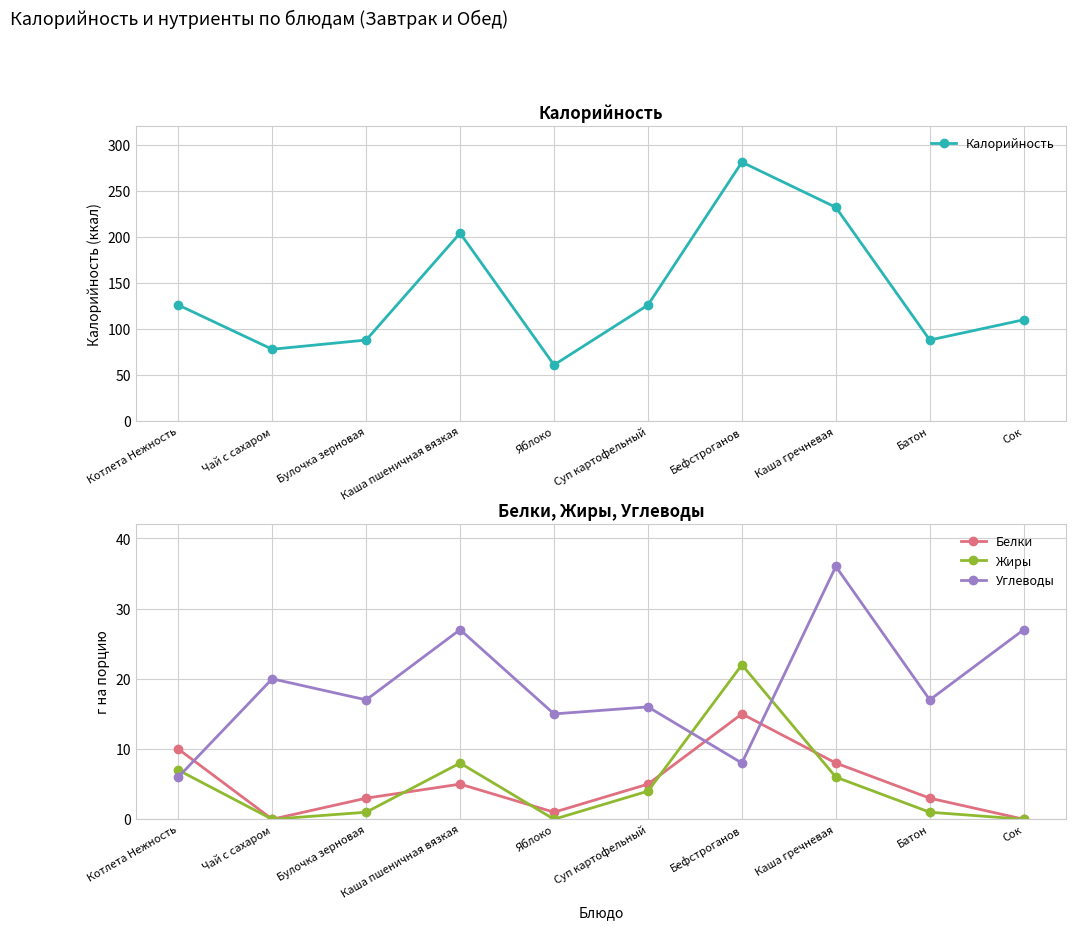

Which series has the largest range (max minus min)?

Калорийность